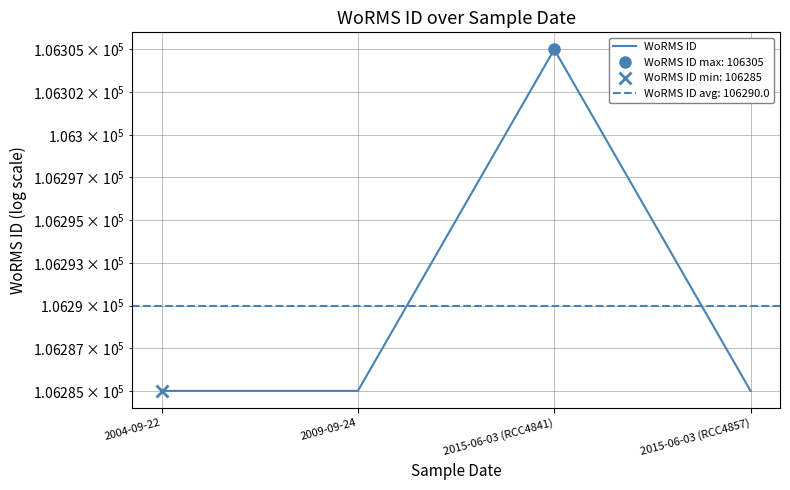

Which label corresponds to the smallest value in the chart?

2004-09-22